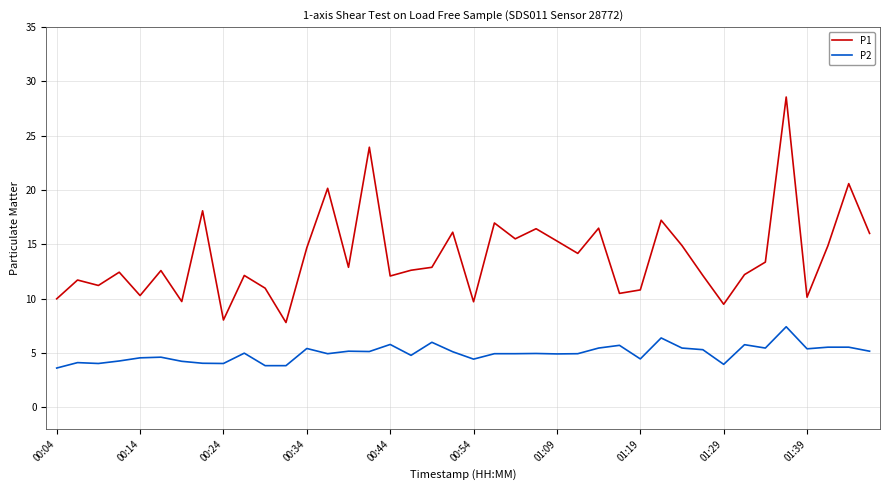

Which series has the largest range (max minus min)?

P1